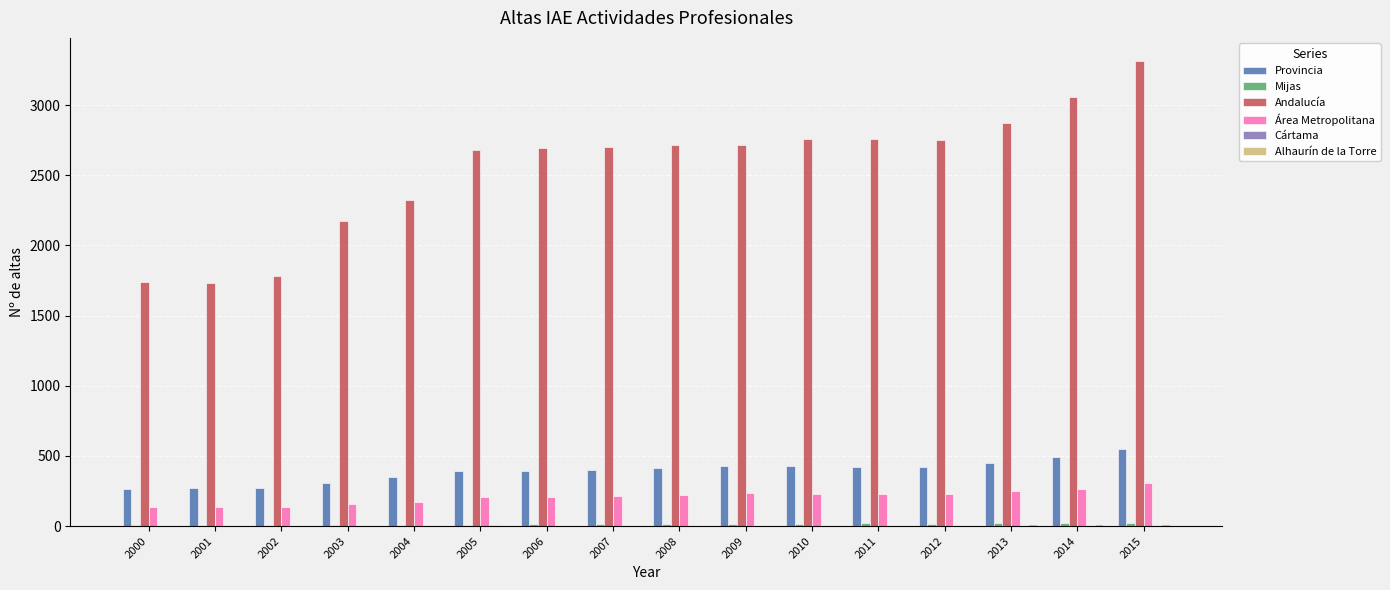

What is the highest value of the Provincia series?

552